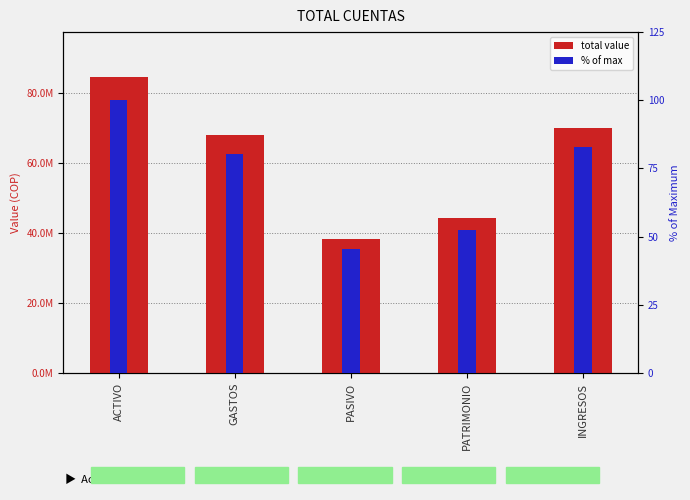

What is the average value of the total value series?

61068143.5